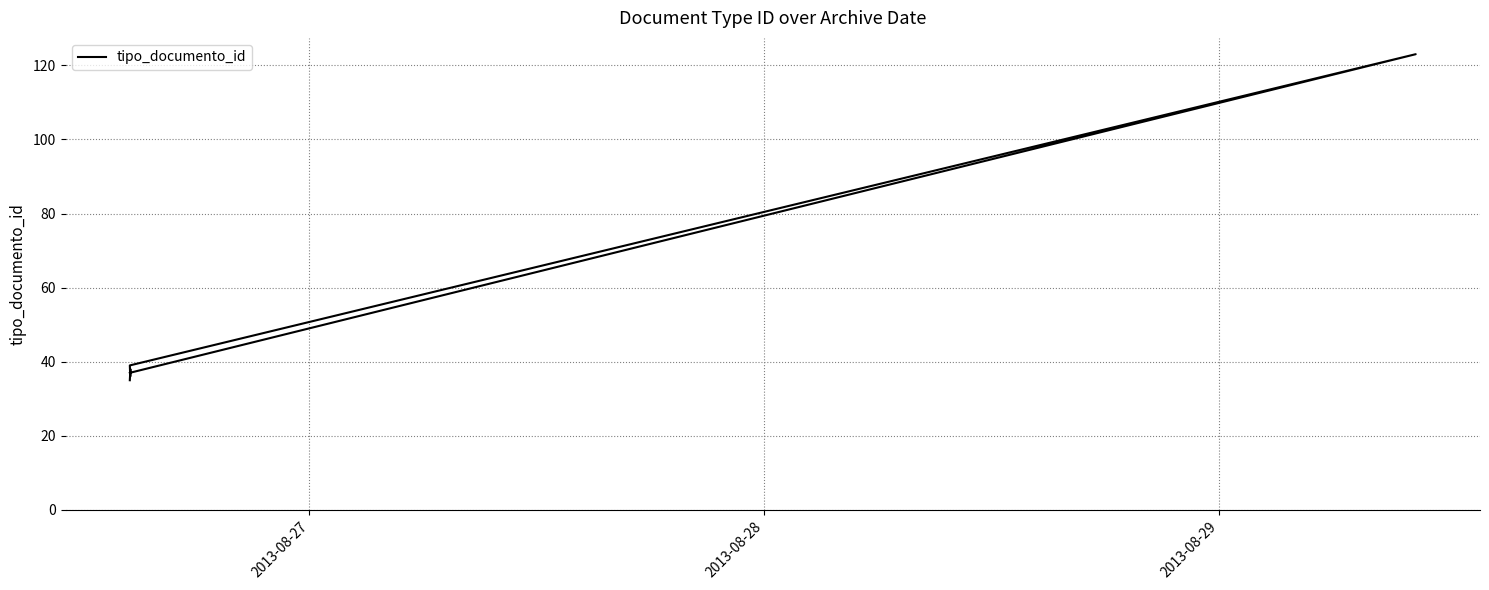

What position from the left is 2013-08-28?

2